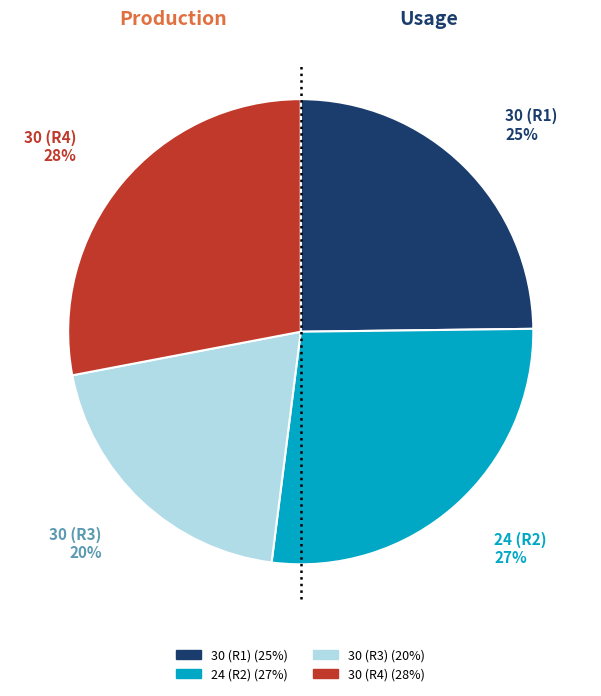

To the nearest percent, what is the difference between the largest and smallest slice percentages?

8%